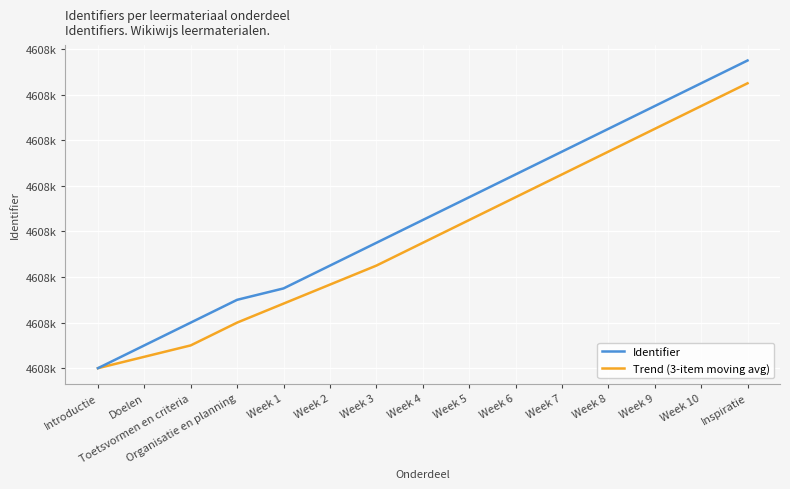

Reading right to left, list all the values displayed in this chart.

Identifier: 4608555.0	4608553.0	4608551.0	4608549.0	4608547.0	4608545.0	4608543.0	4608541.0	4608539.0	4608537.0	4608535.0	4608534.0	4608532.0	4608530.0	4608528.0
Trend (3-item moving avg): 4608553.0	4608551.0	4608549.0	4608547.0	4608545.0	4608543.0	4608541.0	4608539.0	4608537.0	4608535.3	4608533.7	4608532.0	4608530.0	4608529.0	4608528.0